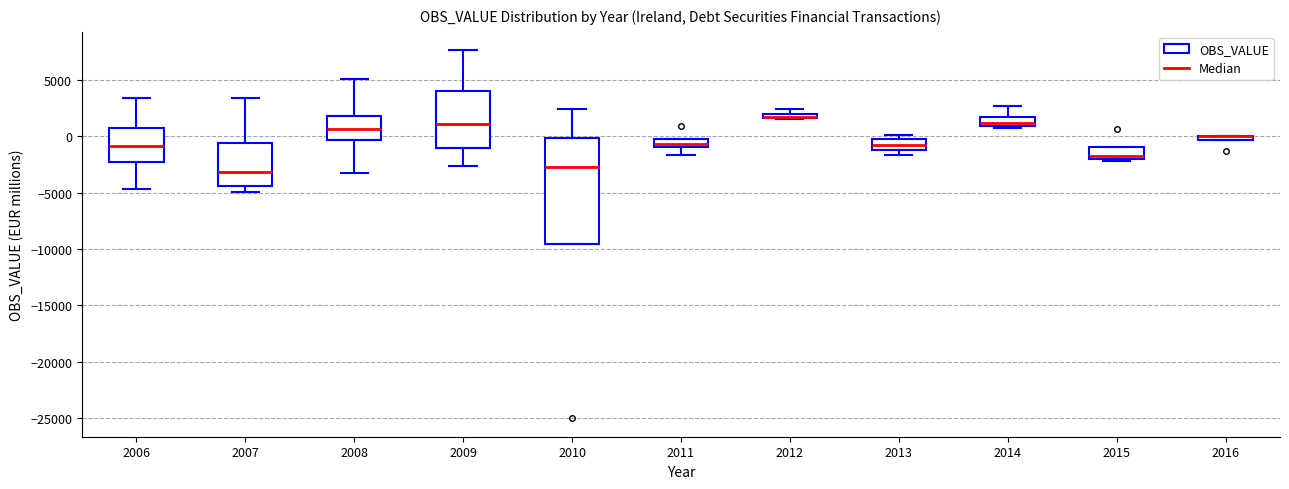

Comparing the boxes themselves (not the whiskers), which one is the tallest?

2010